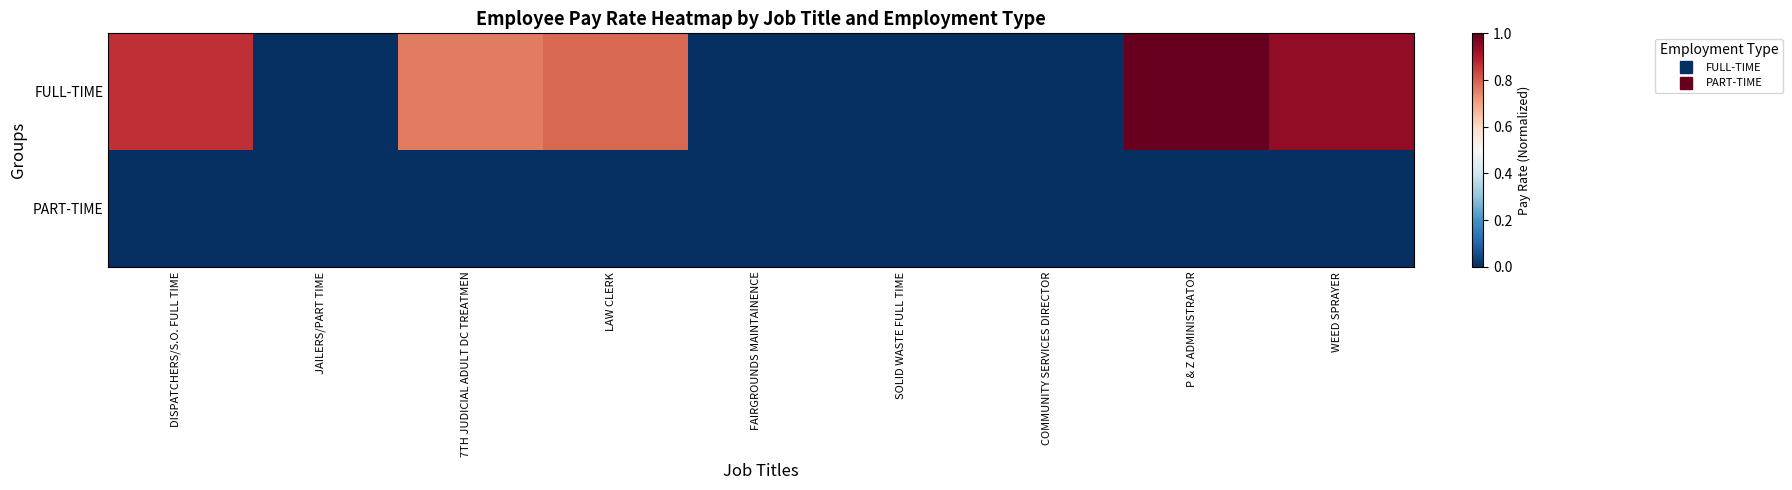

Reading left to right, what are all the values shown in this chart?

FULL-TIME: DISPATCHERS/S.O. FULL TIME=0.9	JAILERS/PART TIME=0.0	7TH JUDICIAL ADULT DC TREATMEN=0.8	LAW CLERK=0.8	FAIRGROUNDS MAINTAINENCE=0.0	SOLID WASTE FULL TIME=0.0	COMMUNITY SERVICES DIRECTOR=0.0	P & Z ADMINISTRATOR=1.0	WEED SPRAYER=0.9
PART-TIME: DISPATCHERS/S.O. FULL TIME=0.0	JAILERS/PART TIME=0.0	7TH JUDICIAL ADULT DC TREATMEN=0.0	LAW CLERK=0.0	FAIRGROUNDS MAINTAINENCE=0.0	SOLID WASTE FULL TIME=0.0	COMMUNITY SERVICES DIRECTOR=0.0	P & Z ADMINISTRATOR=0.0	WEED SPRAYER=0.0